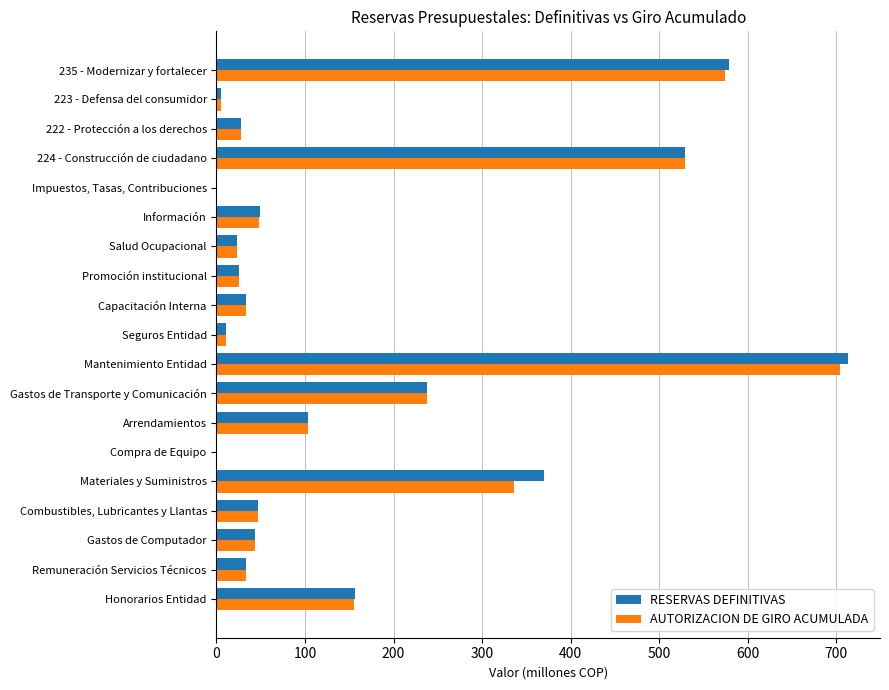

What is the sum of the RESERVAS DEFINITIVAS values at Promoción institucional and Materiales y Suministros?

394.8